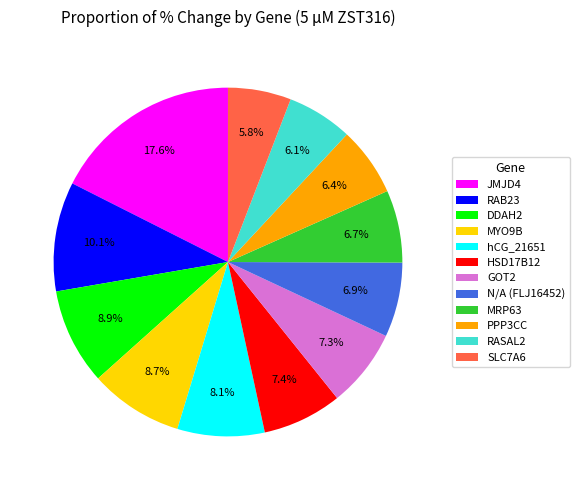

How many slices are in this pie chart?

12